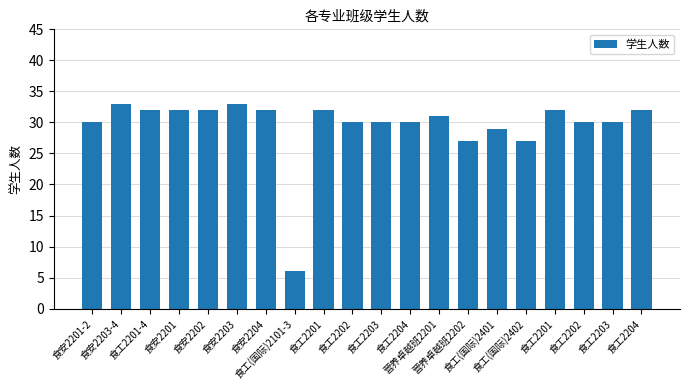

Are the bars grouped side by side (vs. stacked)?

No